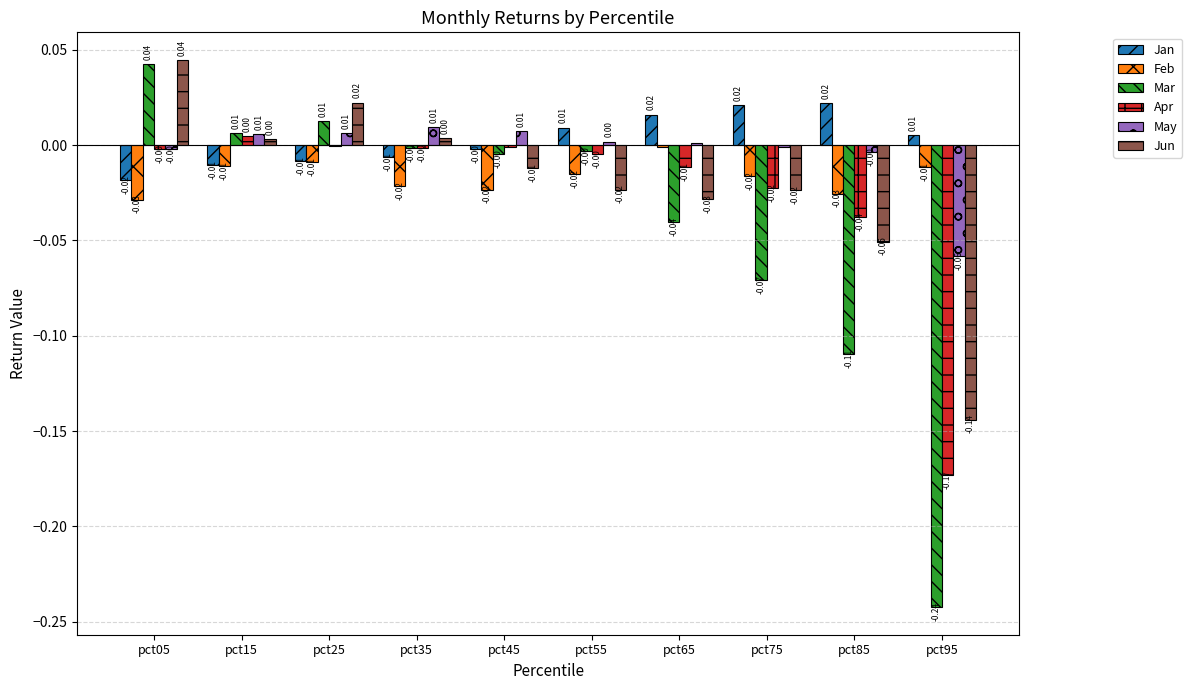

At which category does the chart reach its peak across all series?

pct05